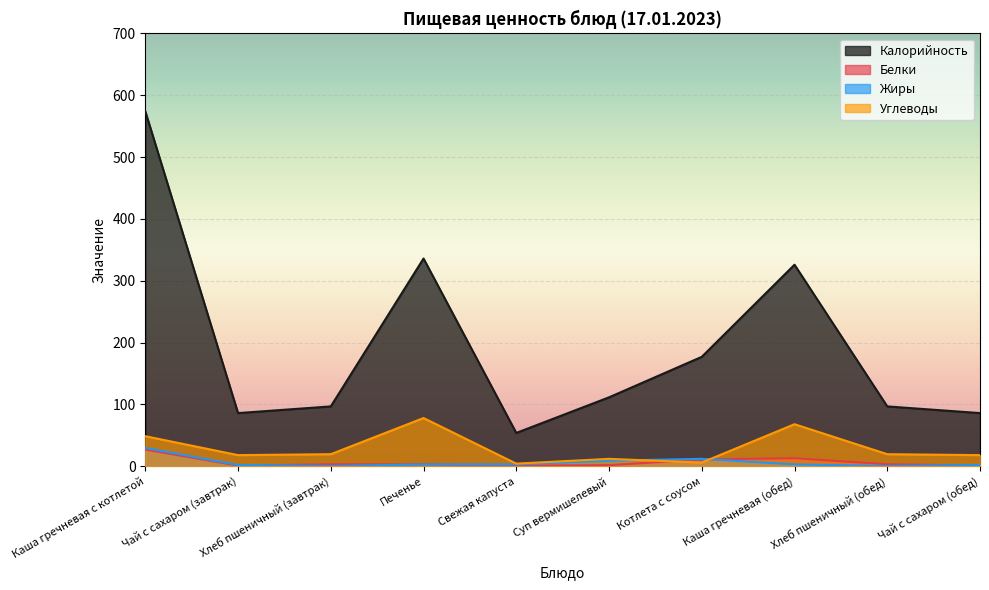

Which series has the largest total across all categories?

Калорийность